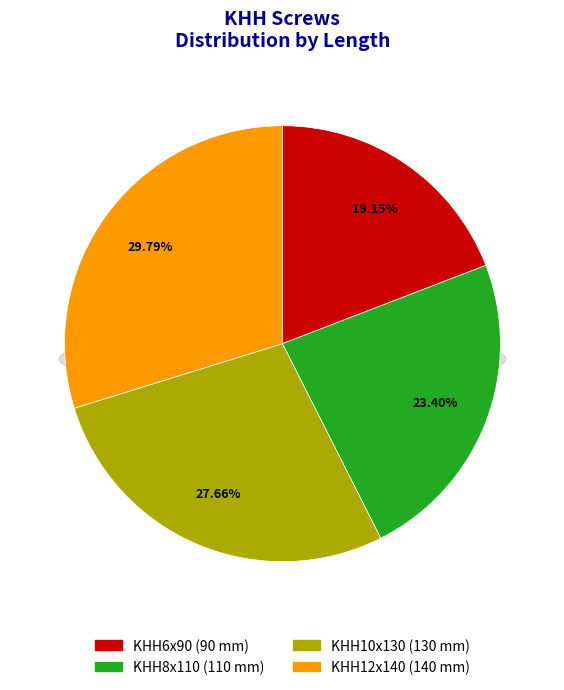

Which slice is the smallest?

KHH6x90